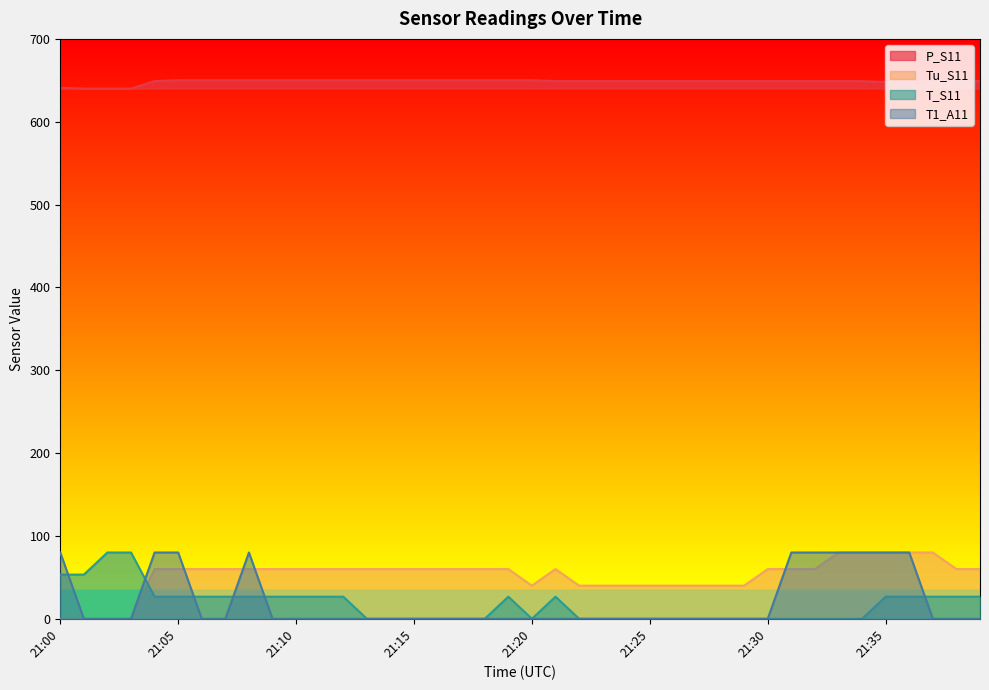

How many lines are shown in the chart?

4